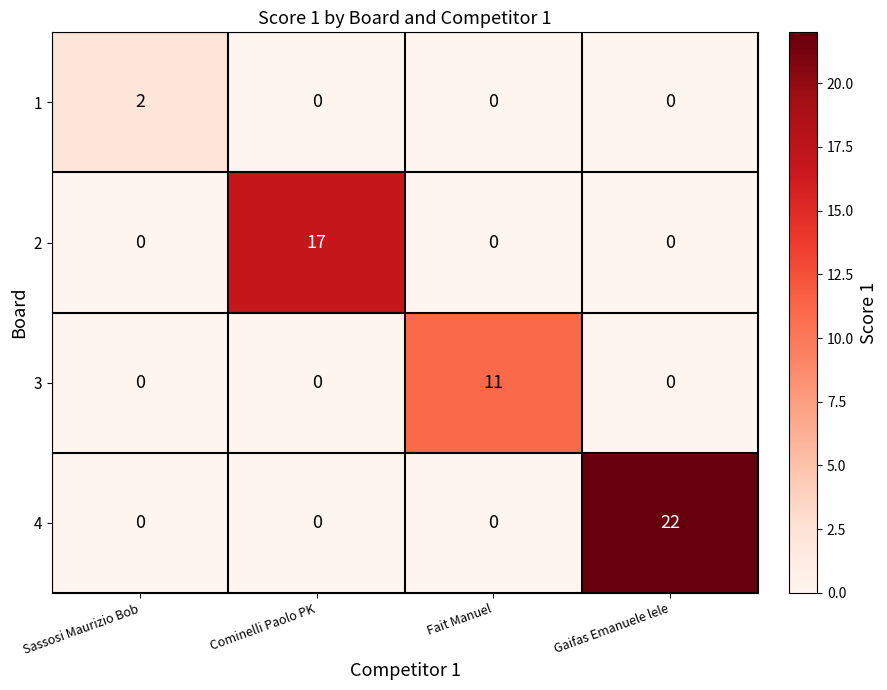

What is the maximum value shown in the chart?

22